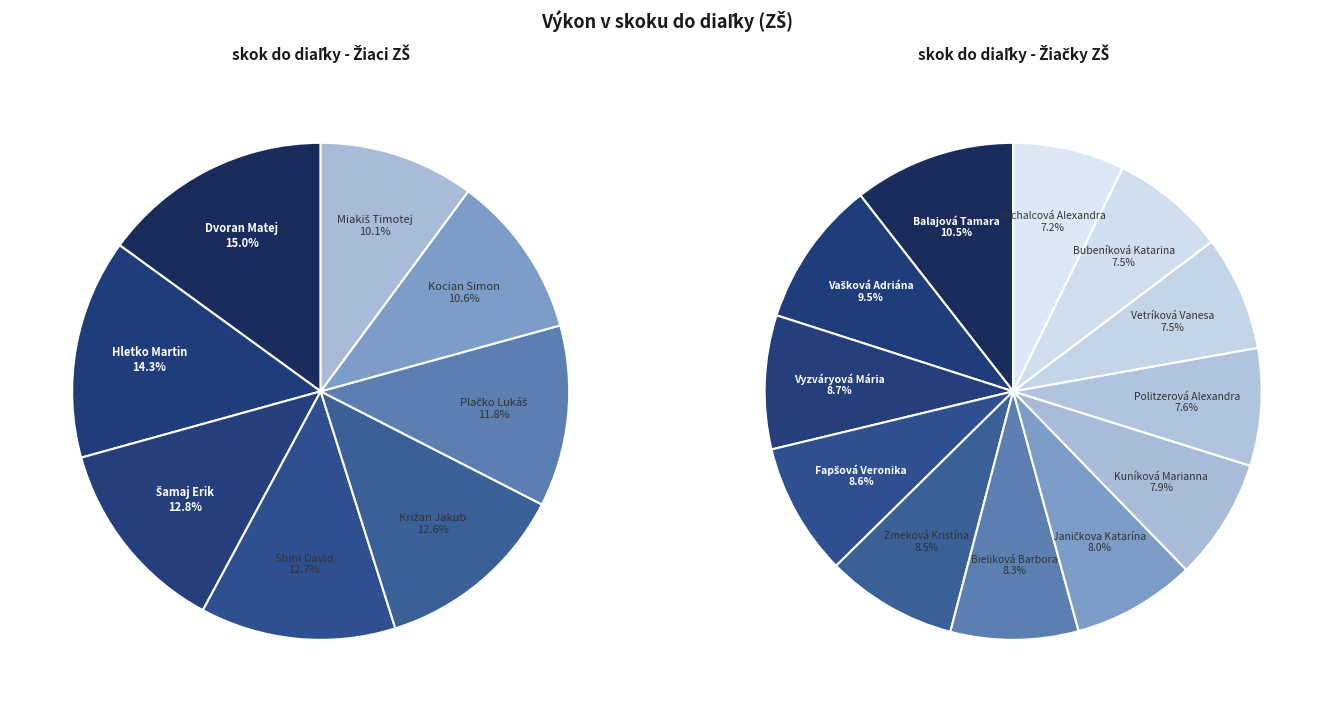

Is it true that Šamaj Erik is 15% of the pie?

False